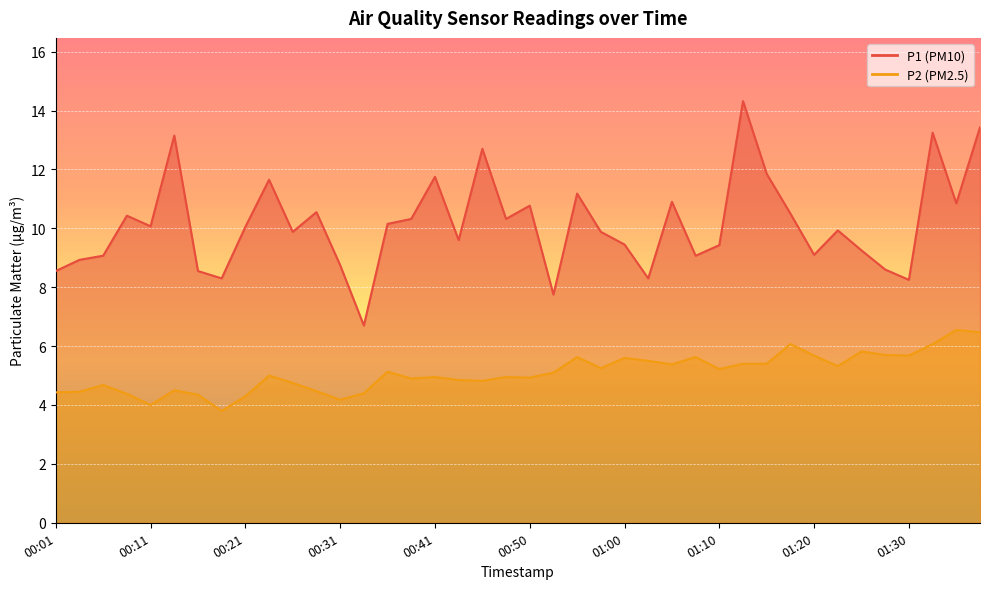

List the series in order of their peak value, lowest first.

P2, P1